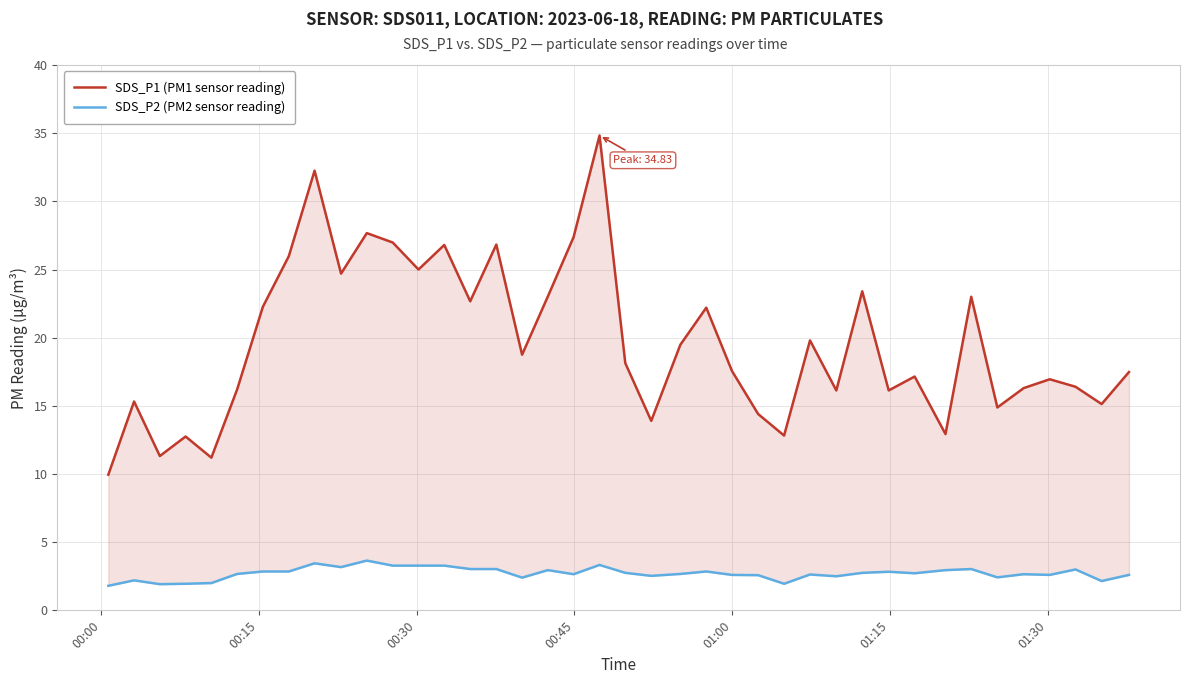

Is the value of SDS_P2 (PM2 sensor reading) at 26 greater than the value of SDS_P1 (PM1 sensor reading) at 22?

No